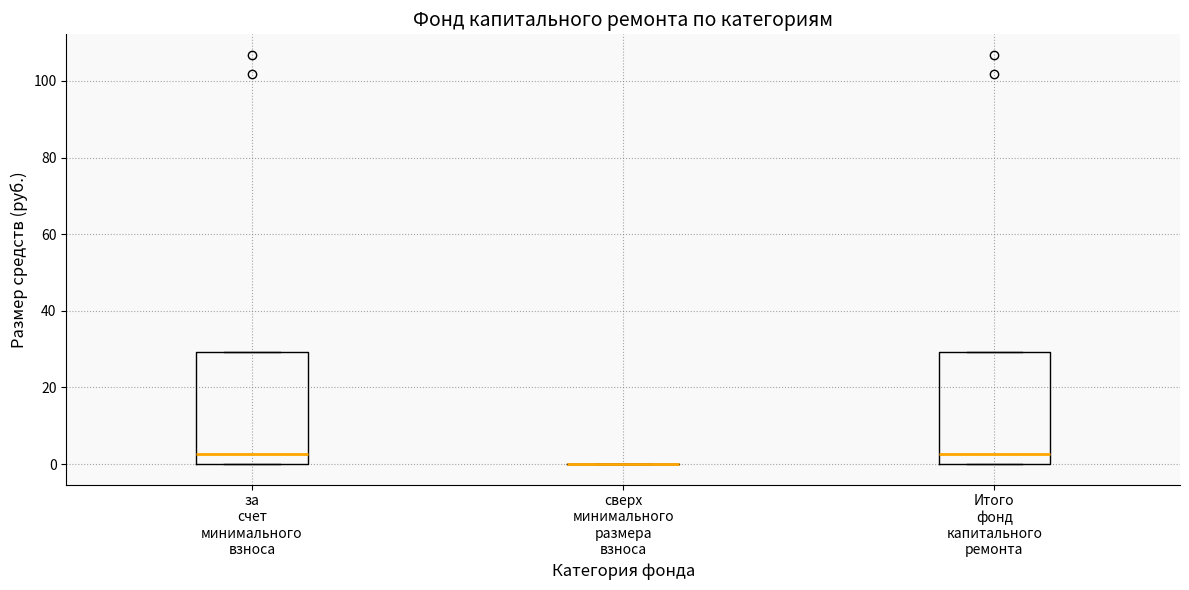

Reading left to right, transcribe this box plot: for each box, give where its median line is, the range the box spans, and where its two whiskers end, as read against the y-axis. The values are not printed on the chart, so give them approximately, as read against the axis.

за счет минимального взноса: median 2, box 0 to 30, whiskers 0 to 30
сверх минимального размера взноса: box collapsed to a line at 0, whiskers 0 to 0
Итого фонд капитального ремонта: median 2, box 0 to 30, whiskers 0 to 30